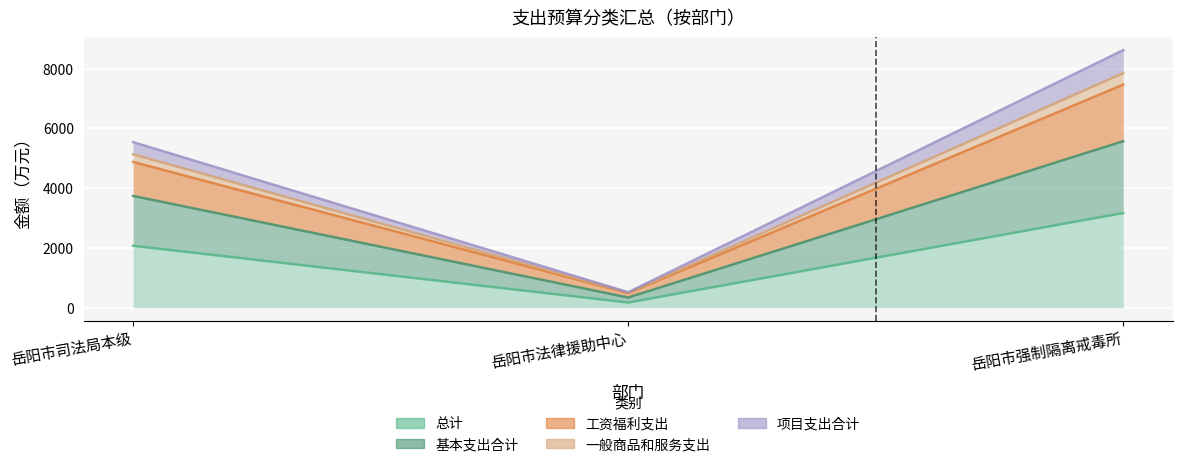

What position from the left is 岳阳市强制隔离戒毒所?

3